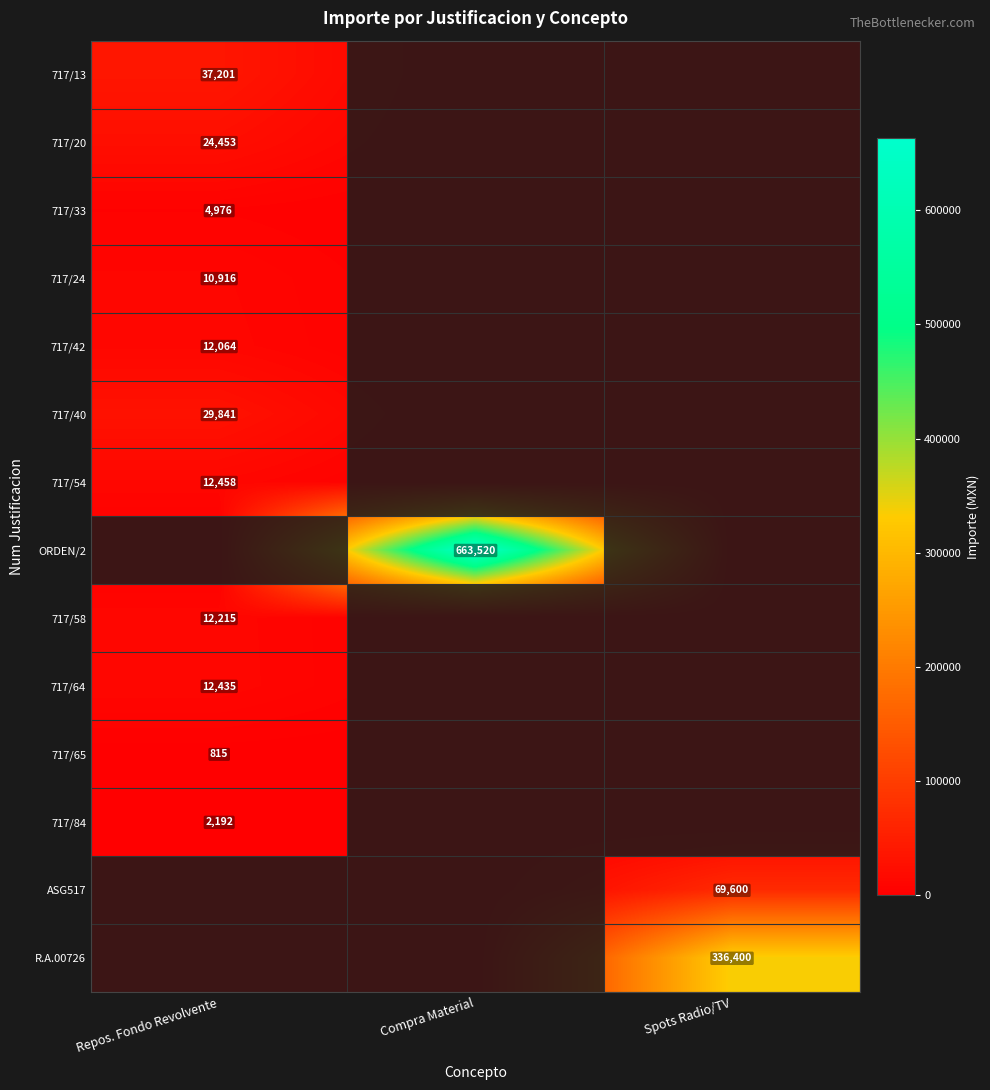

The 717/58 series shows 12215 at Repos. Fondo Revolvente. True or false?

True